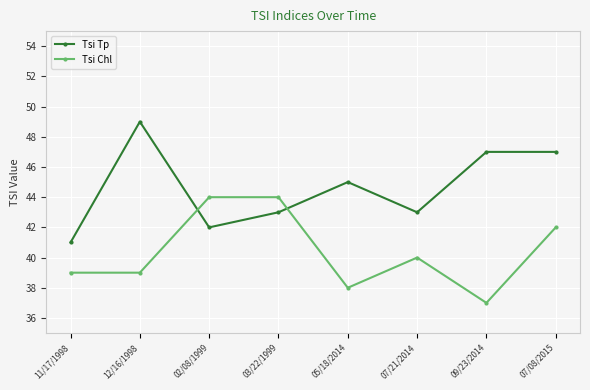

What is the sum of the Tsi Tp values at 11/17/1998 and 07/08/2015?

88